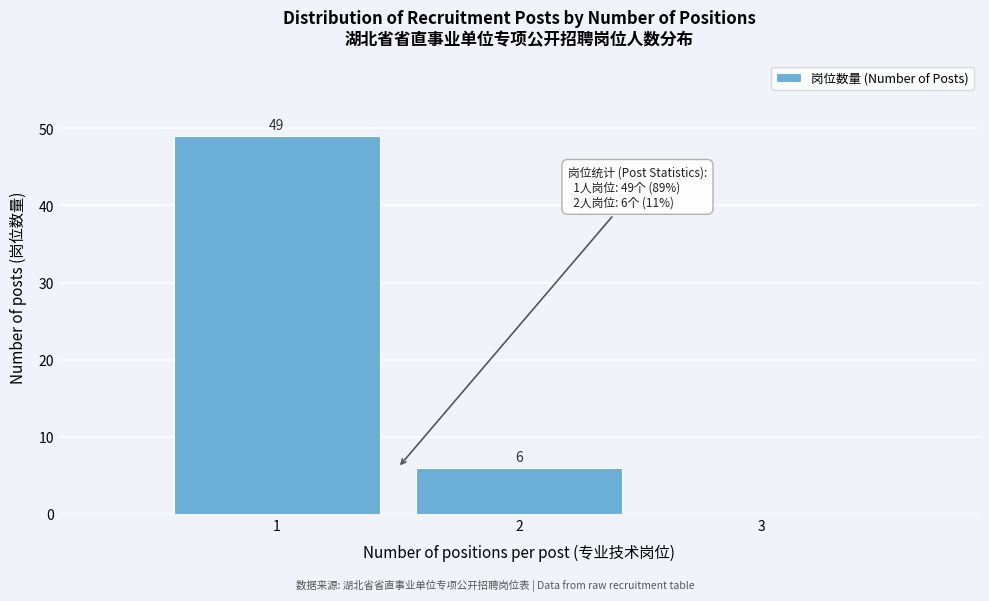

Which range on the x-axis has the tallest bar?

0.5 to 1.5